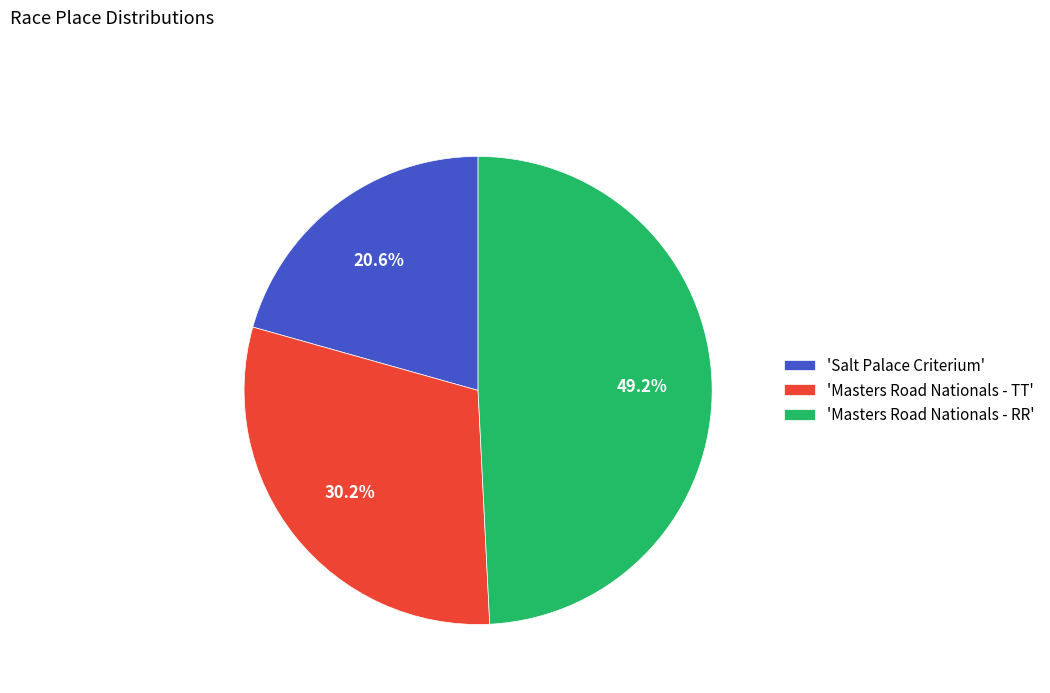

Does 'Masters Road Nationals - RR' represent more than half of the total?

No